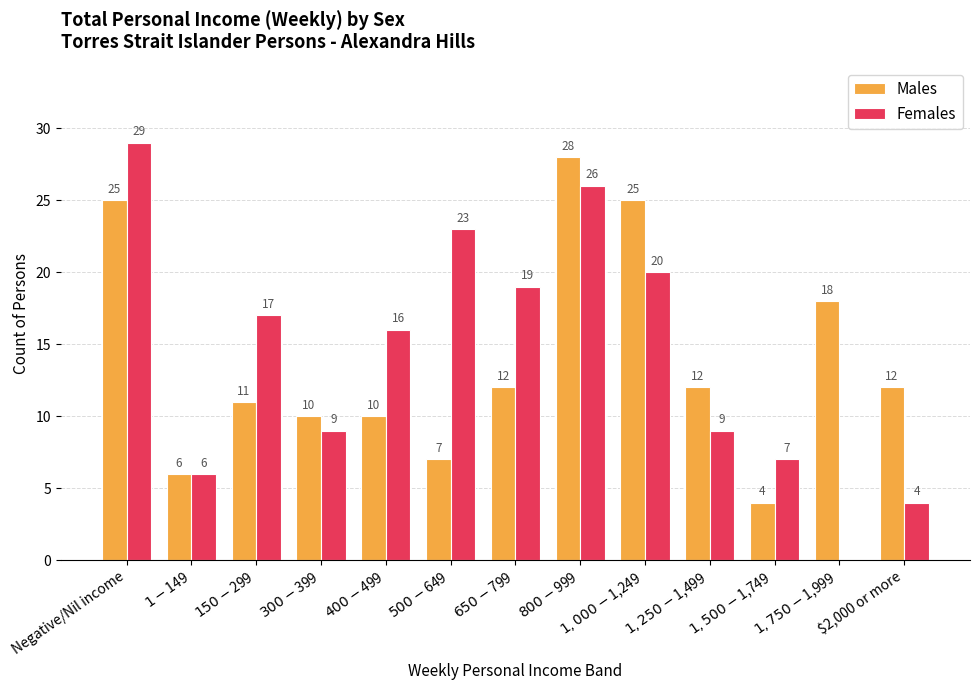

Where does the Males series first go above 12?

Negative/Nil income